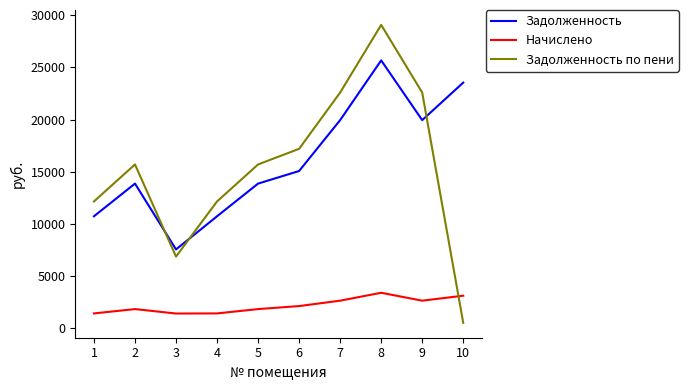

Is it true that Задолженность equals 23548.6 at 10?

True